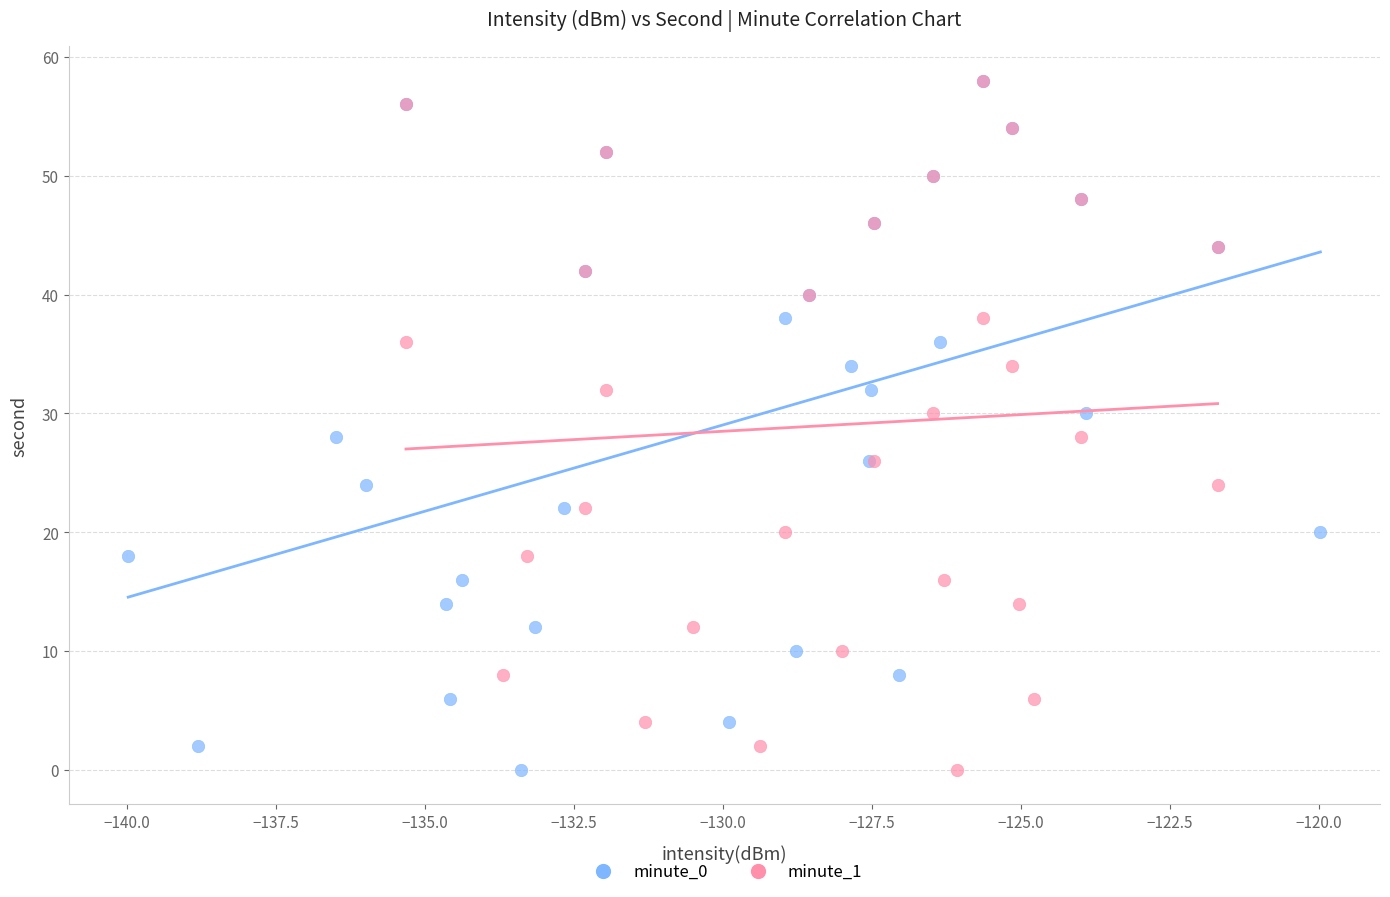

What are all the series names shown in the legend?

minute_0, minute_1